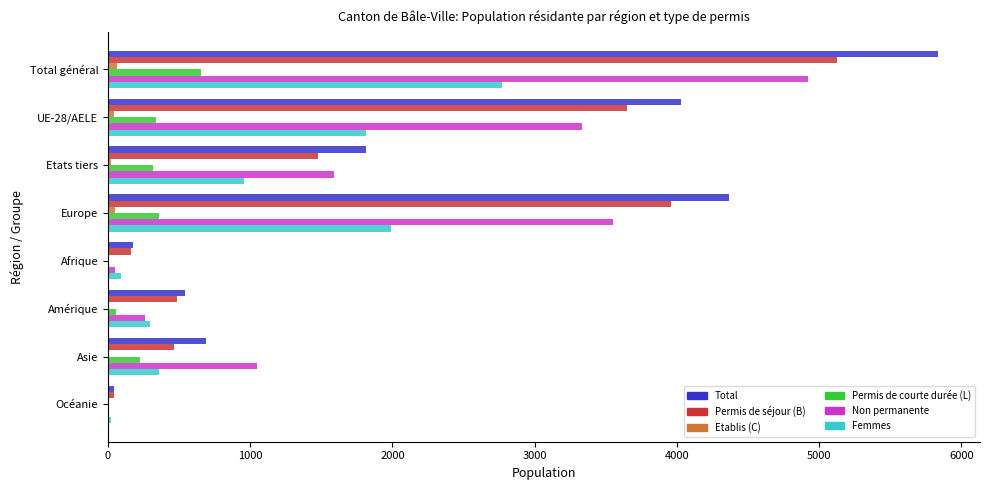

The value of Permis de séjour (B) at Asie is 465. True or false?

True